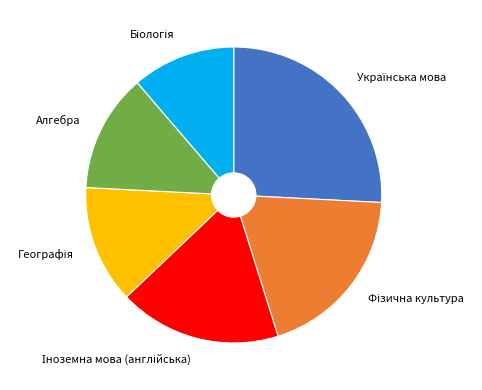

Count the number of slices in the pie.

6